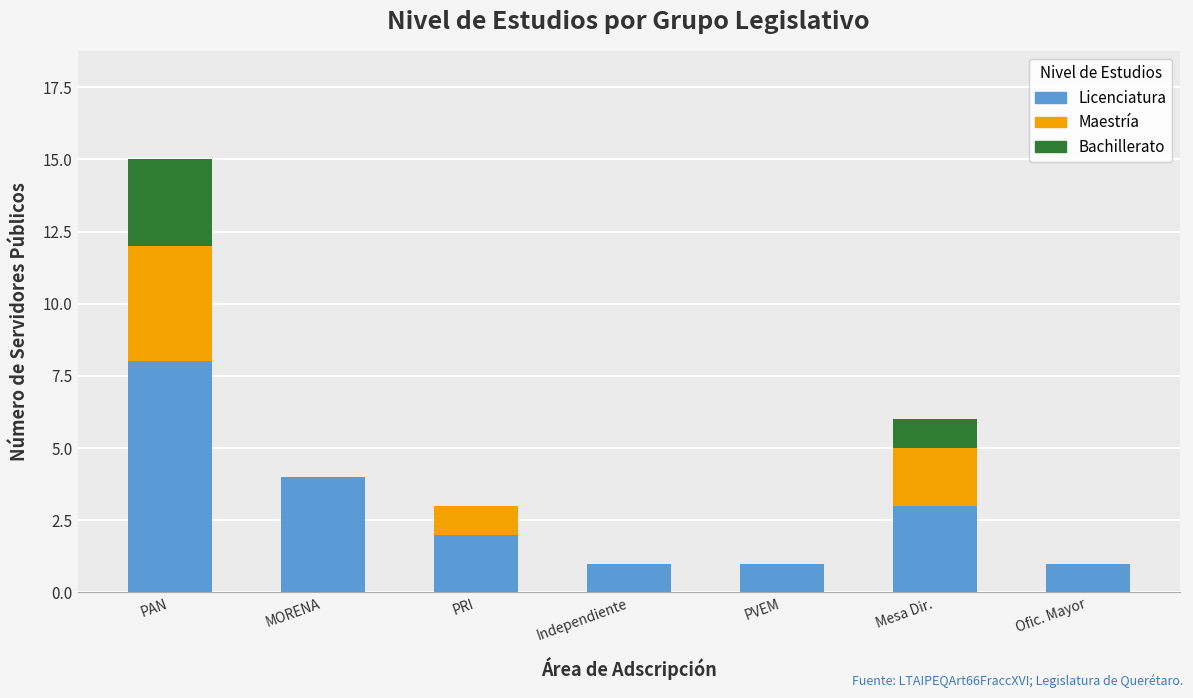

Reading right to left, what are the values for Licenciatura?

Ofic. Mayor=1	Mesa Dir.=3	PVEM=1	Independiente=1	PRI=2	MORENA=4	PAN=8